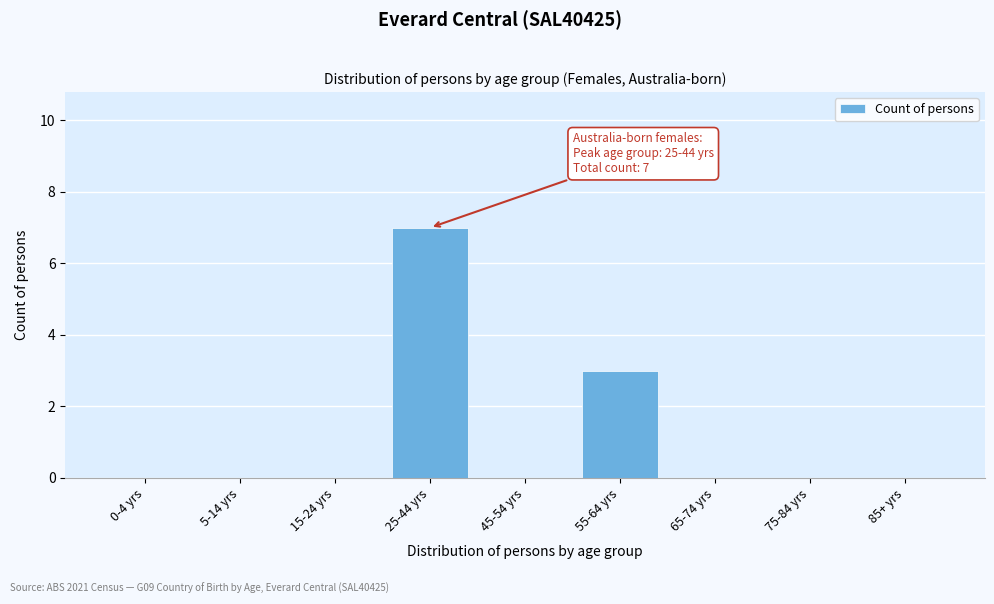

Reading left to right, what are all the values shown in this chart?

0-4 yrs=0	5-14 yrs=0	15-24 yrs=0	25-44 yrs=7	45-54 yrs=0	55-64 yrs=3	65-74 yrs=0	75-84 yrs=0	85+ yrs=0